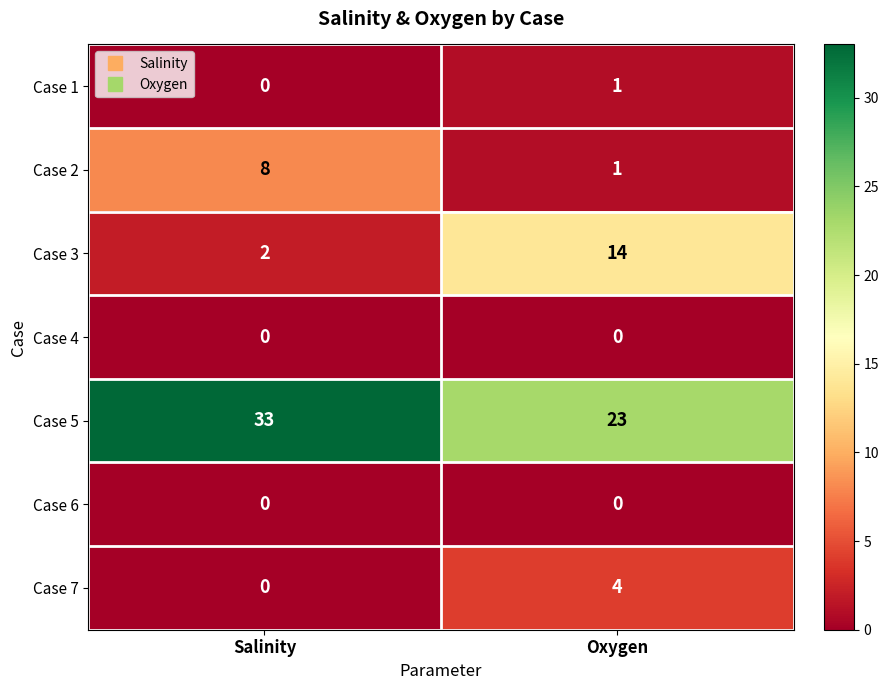

Which category has the lowest value in the Case 1 series?

Salinity